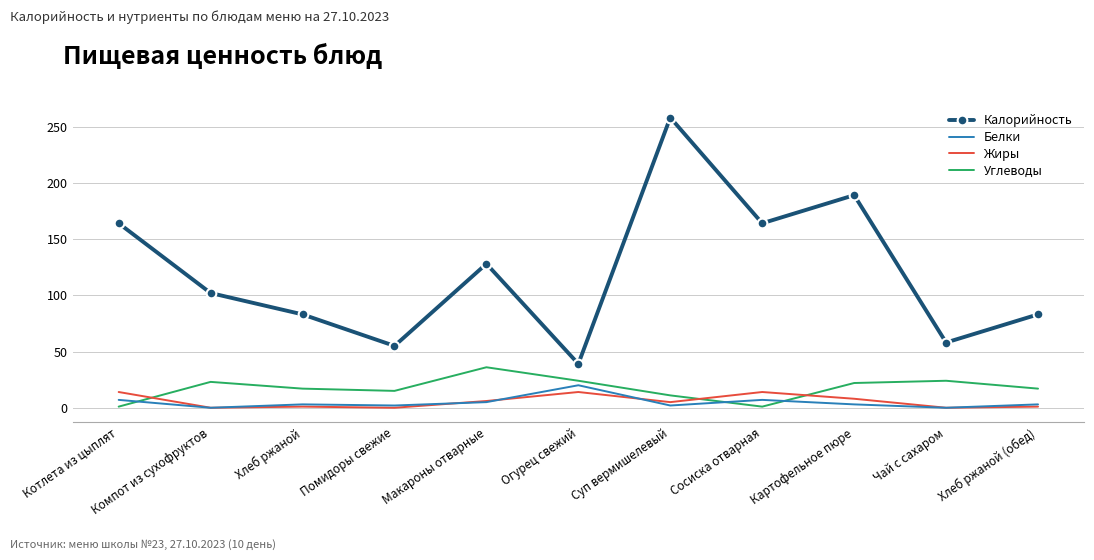

True or false: Углеводы has a value of 11 at Суп вермишелевый.

True